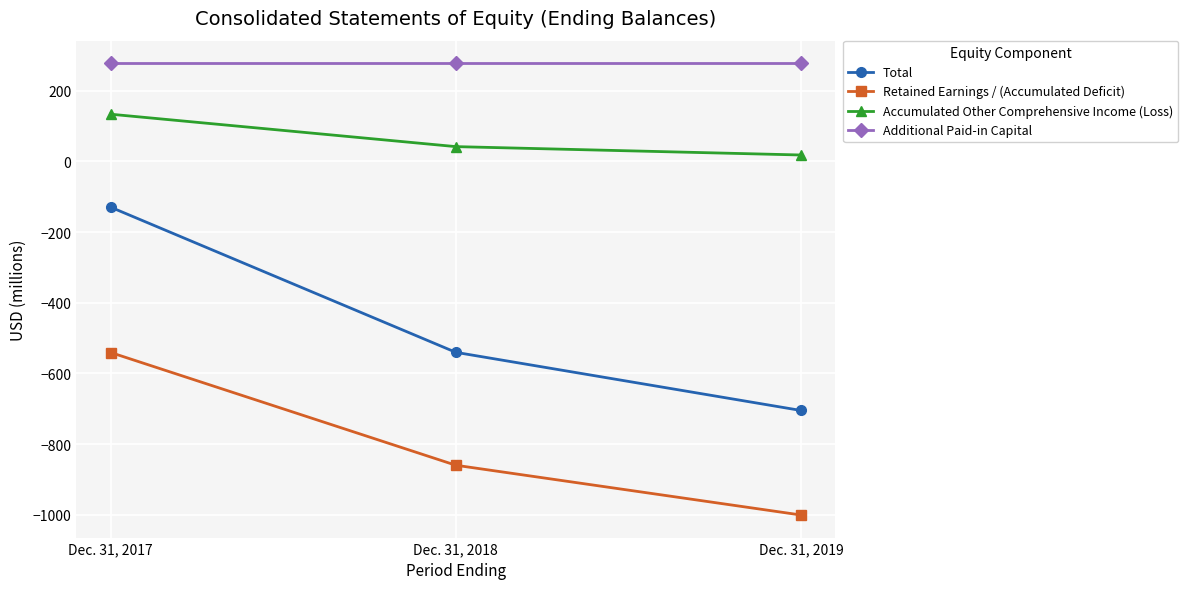

Rank the series at Dec. 31, 2017 from highest to lowest value.

Additional Paid-in Capital, Accumulated Other Comprehensive Income (Loss), Total, Retained Earnings / (Accumulated Deficit)